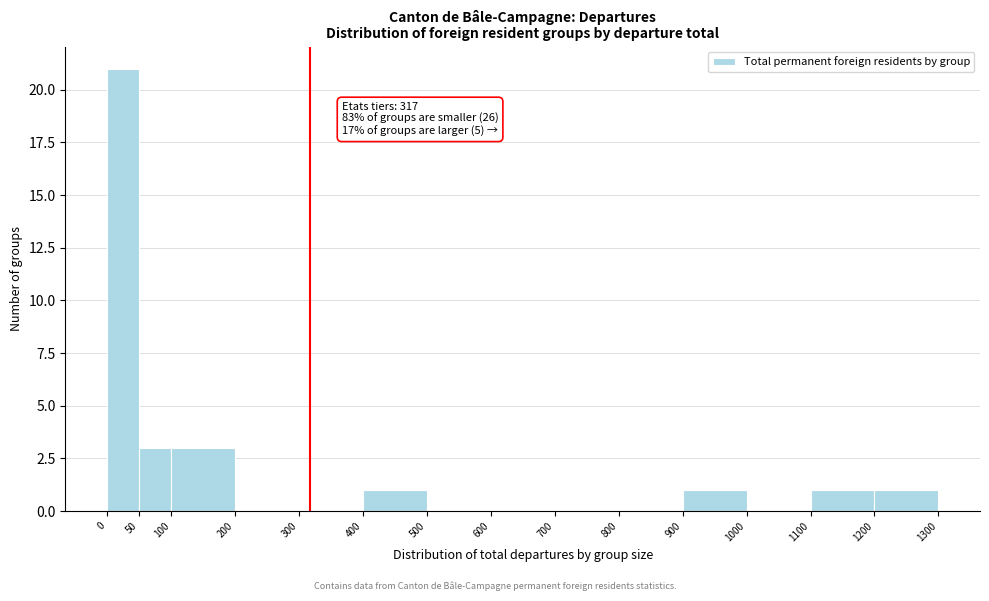

Which range on the x-axis has the tallest bar?

0 to 50